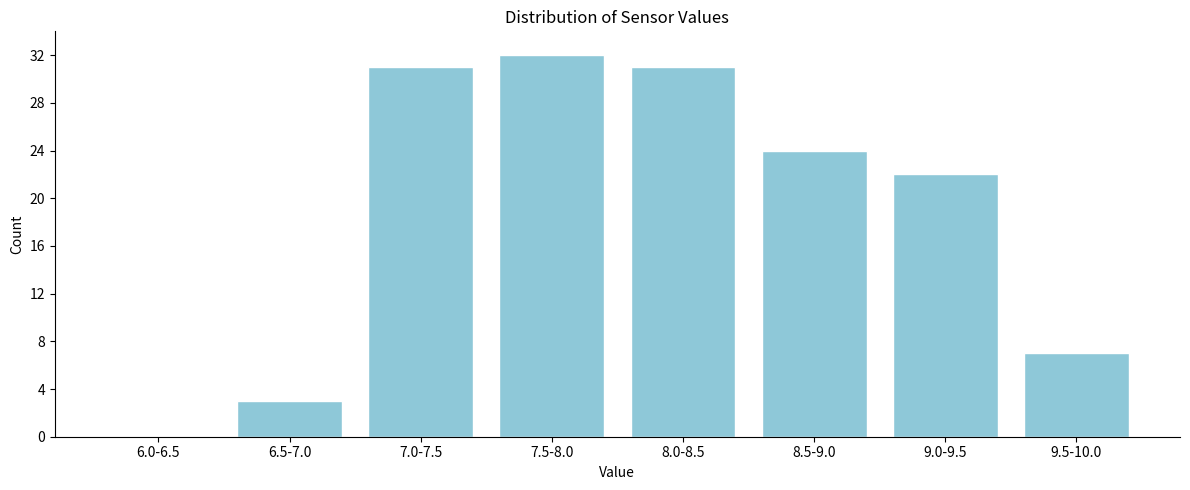

Reading left to right, transcribe all the data shown in this chart.

6.0-6.5=0	6.5-7.0=3	7.0-7.5=31	7.5-8.0=32	8.0-8.5=31	8.5-9.0=24	9.0-9.5=22	9.5-10.0=7